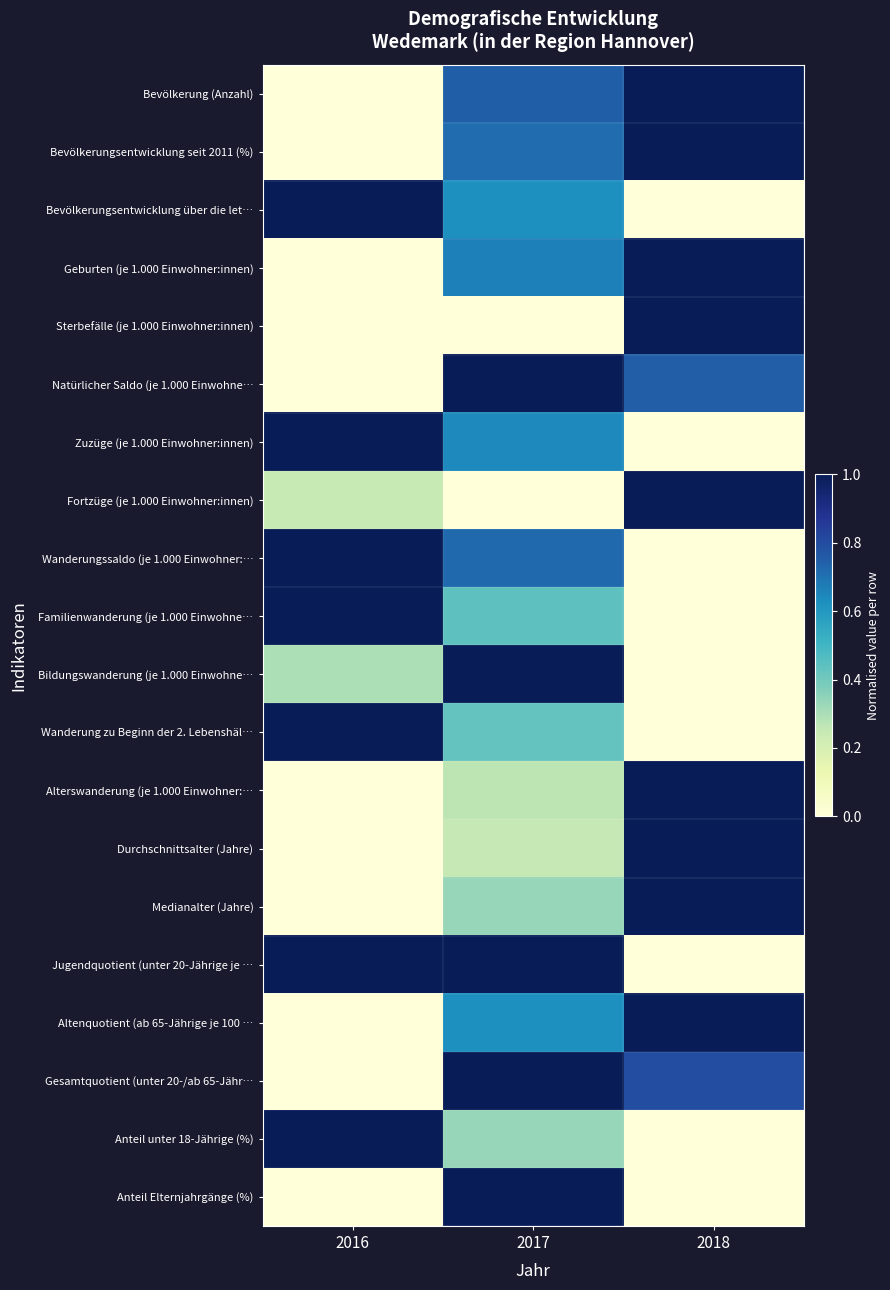

Between 2017 and 2016, which is larger?

2017